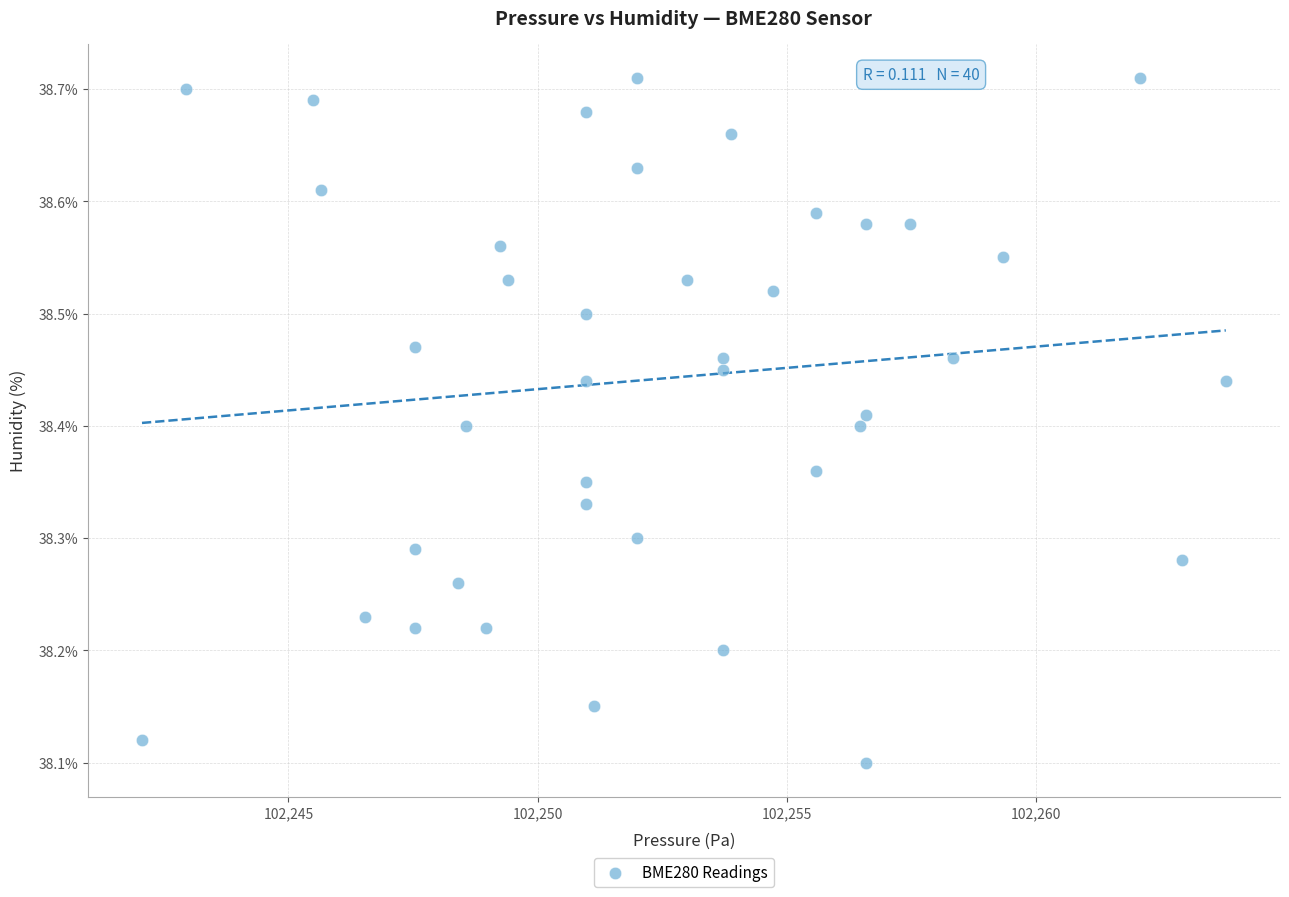

What is the range of X values (max minus min)?

21.8